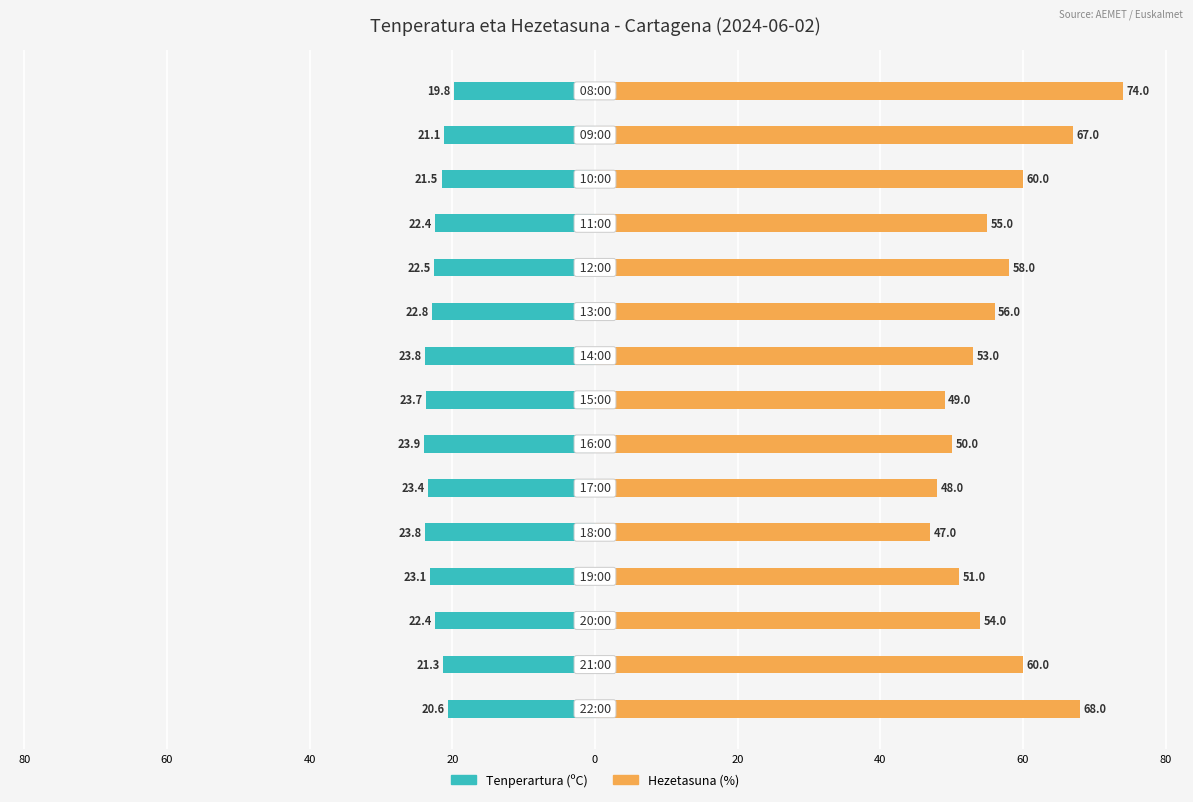

Which series has the largest range (max minus min)?

Hezetasuna (%)